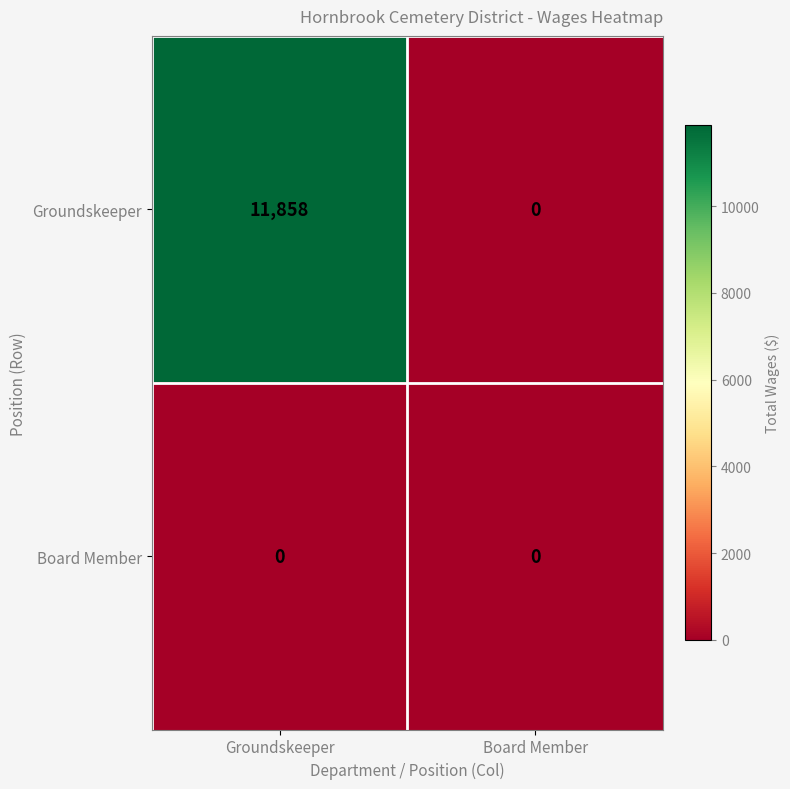

Which series changed the most between Groundskeeper and Board Member?

Groundskeeper